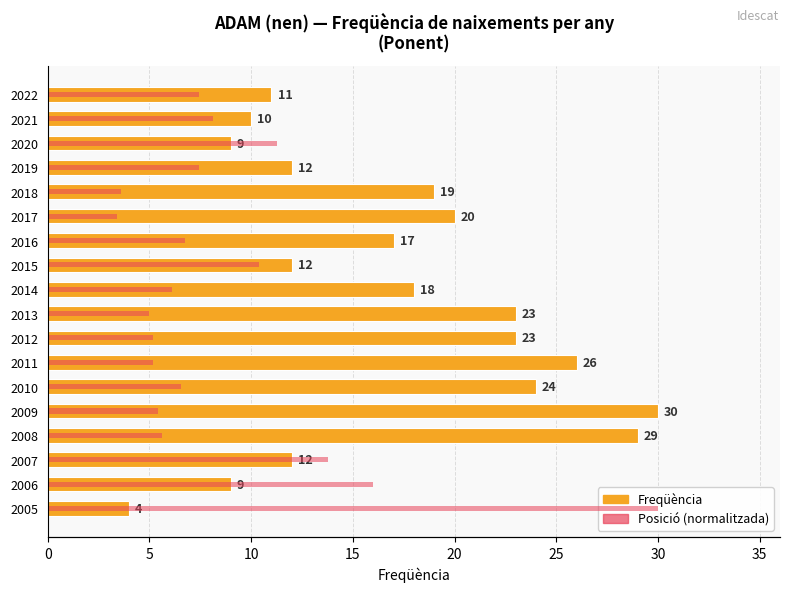

What are all the series names shown in the legend?

Freqüència, Posició (normalitzada)